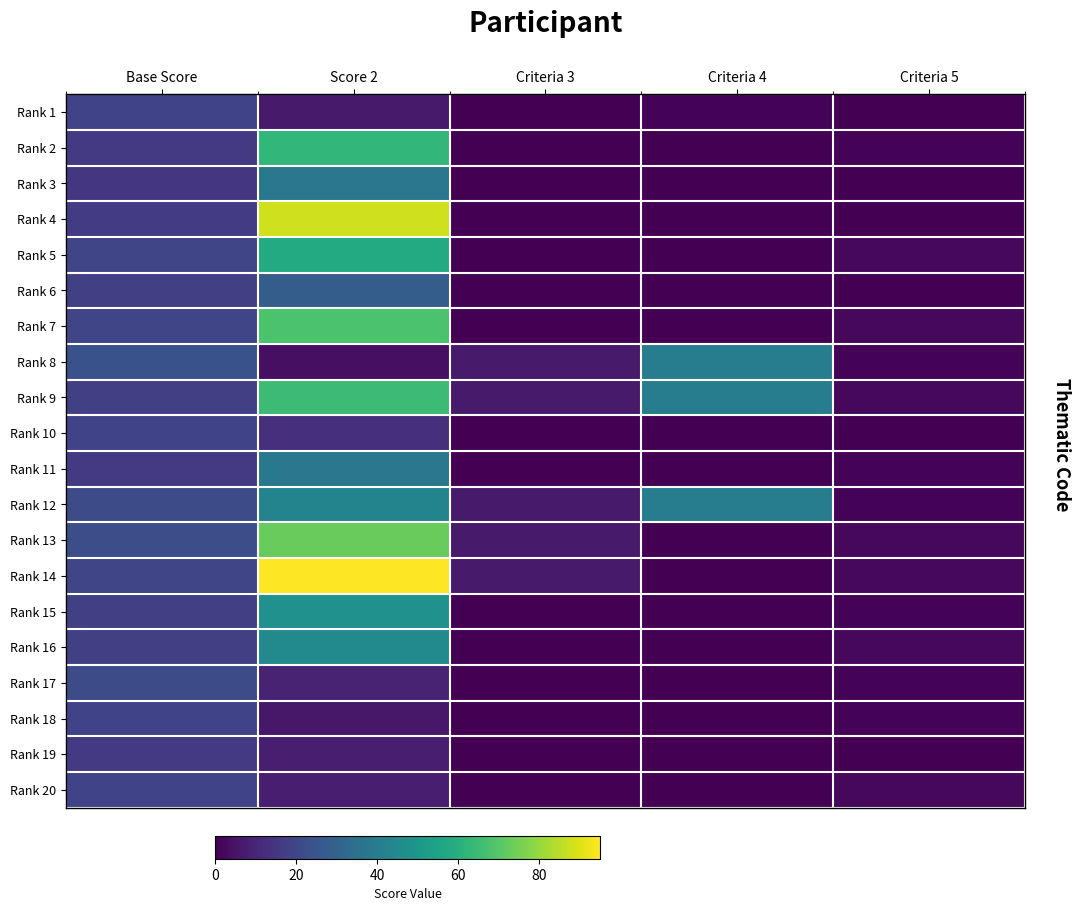

Between Base Score and Criteria 5, which is larger?

Base Score